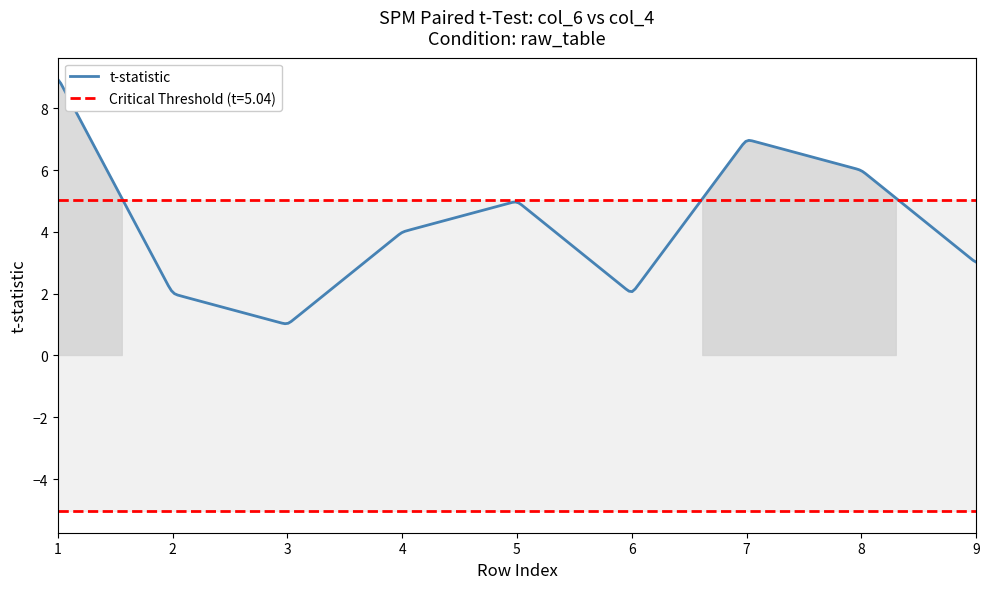

At which label is col_6 closest to 5?

5